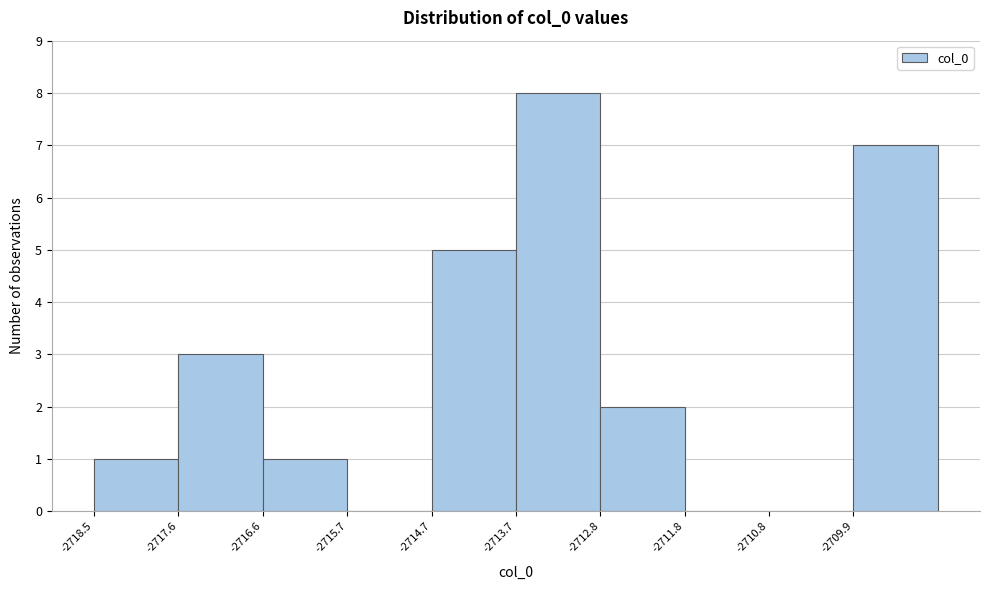

Reading left to right, list every bar in this chart as the range it spans on the x-axis followed by its height. Neither the bar edges nor the heights are printed on the chart, so give them approximately, as read against the axes.

-2718.5 to -2717.6: 1
-2717.6 to -2716.6: 3
-2716.6 to -2715.7: 1
-2715.7 to -2714.7: 0
-2714.7 to -2713.7: 5
-2713.7 to -2712.8: 8
-2712.8 to -2711.8: 2
-2711.8 to -2710.8: 0
-2710.8 to -2709.9: 0
-2709.9 to -2708.9: 7